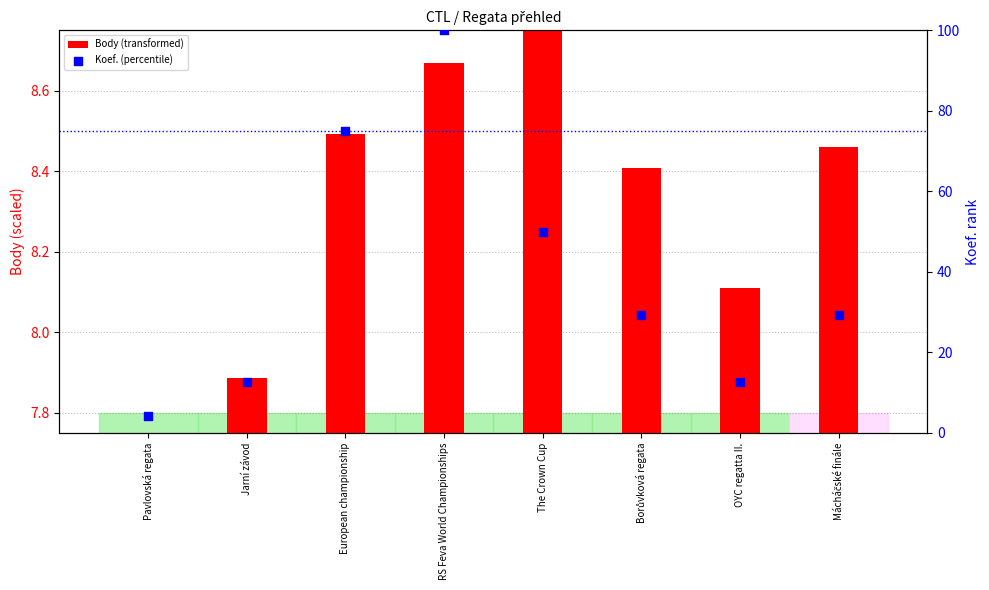

What is the total value across all series at OYC regatta II.?

12.9